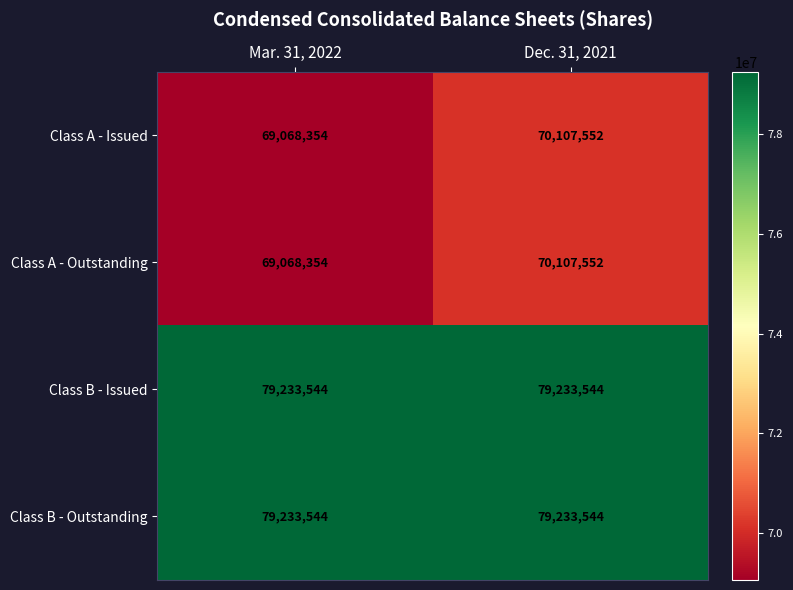

At which category is the sum across all series the highest?

Dec. 31, 2021